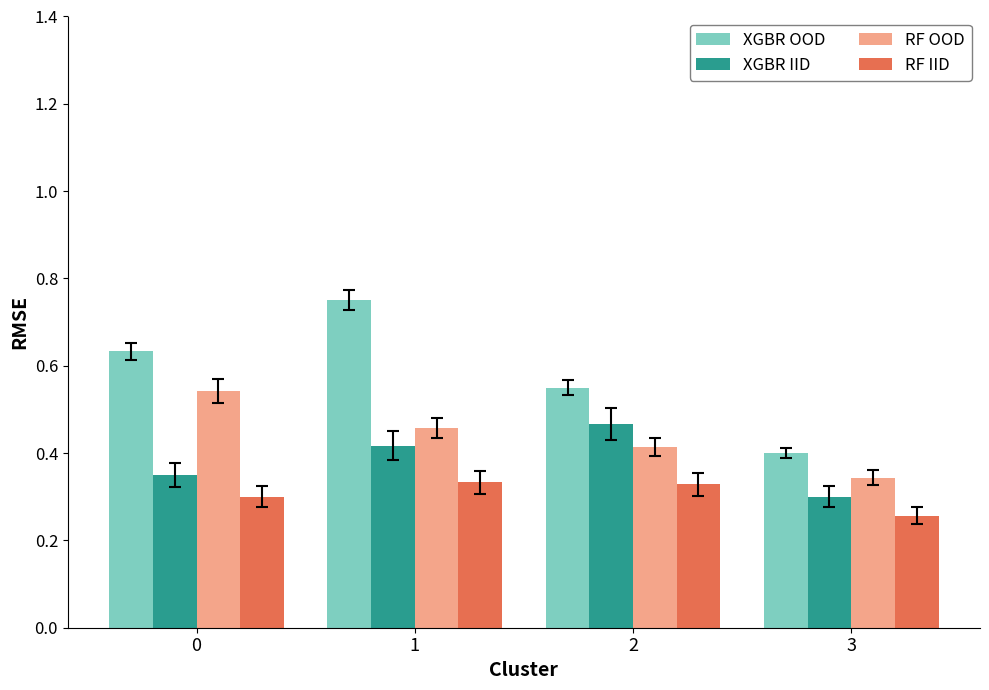

Which series has the largest range (max minus min)?

XGBR OOD